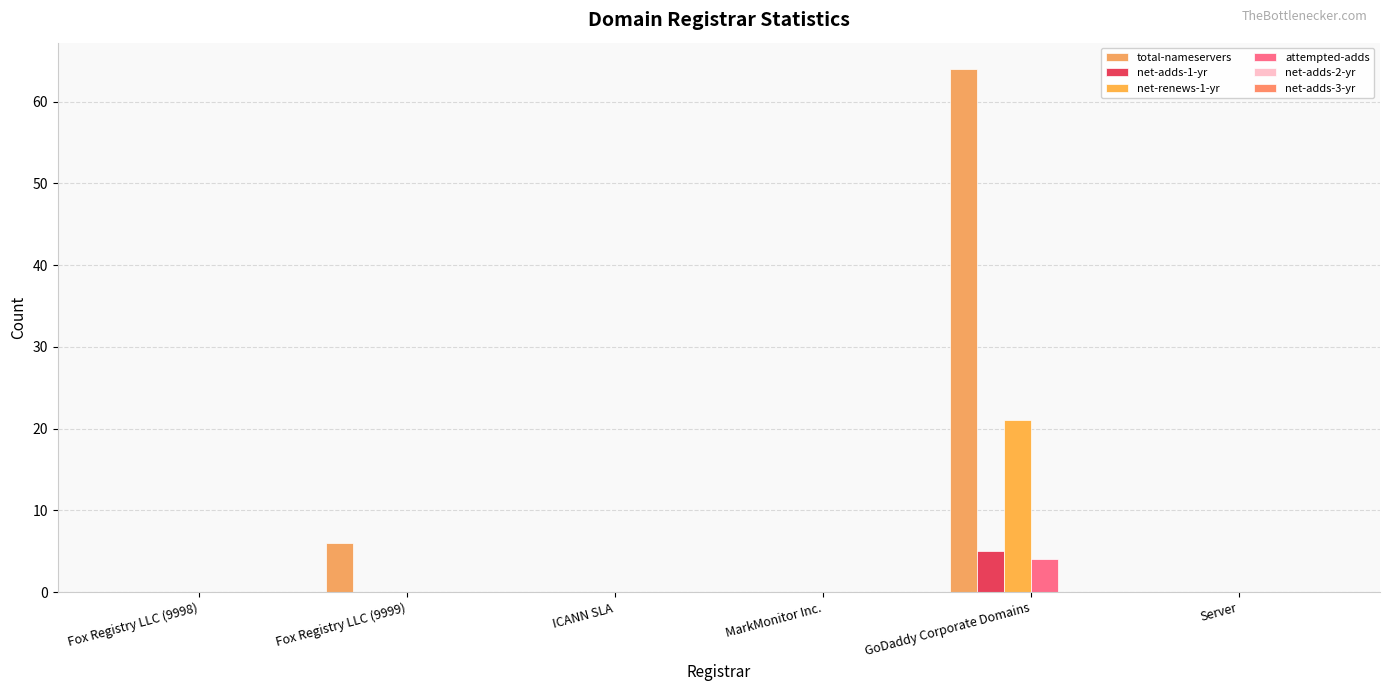

How many groups of bars are there?

6